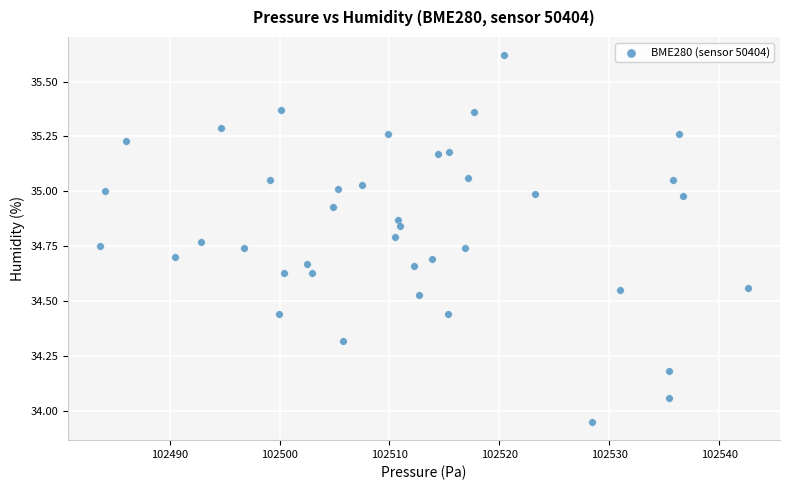

What is the range of Y values (max minus min)?

1.7